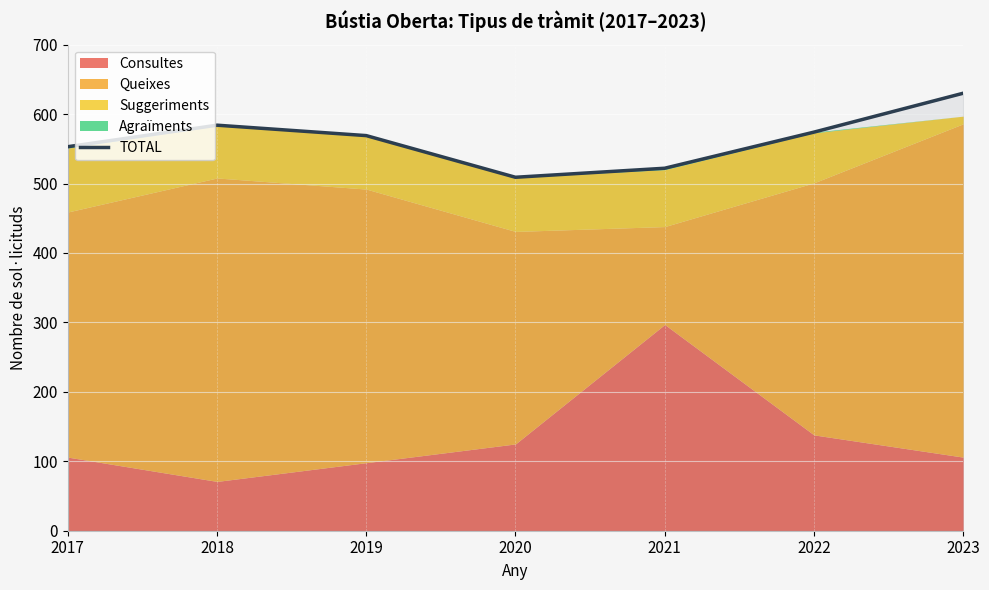

What is the change in value from 2018 to 2019?

-15